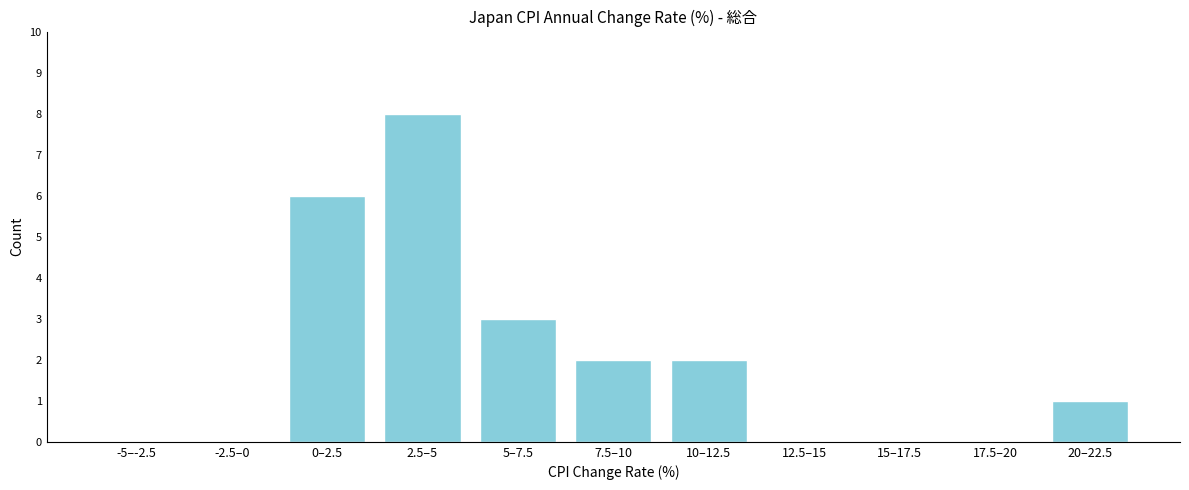

Reading left to right, transcribe all the data shown in this chart.

-5–-2.5=0	-2.5–0=0	0–2.5=6	2.5–5=8	5–7.5=3	7.5–10=2	10–12.5=2	12.5–15=0	15–17.5=0	17.5–20=0	20–22.5=1